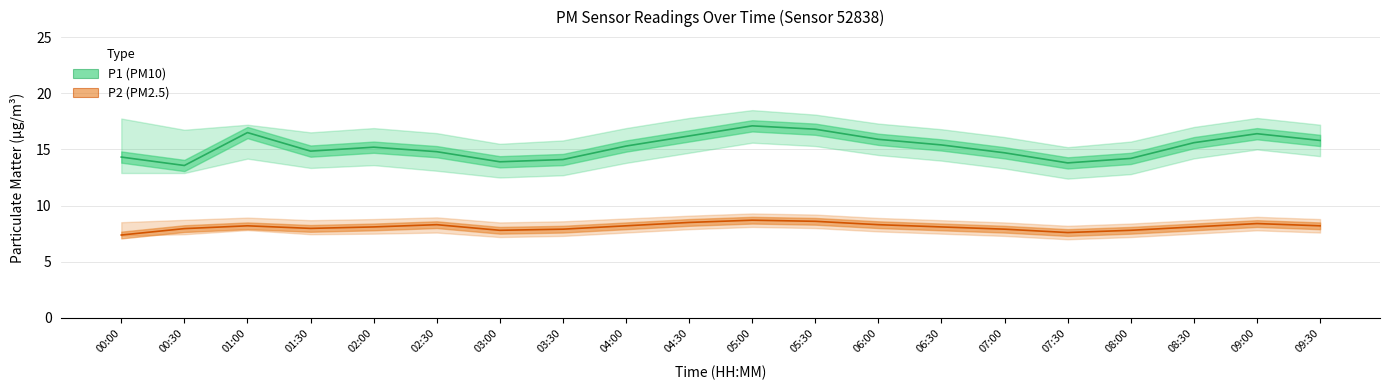

What are all the series names shown in the legend?

P1 (PM10), P2 (PM2.5)